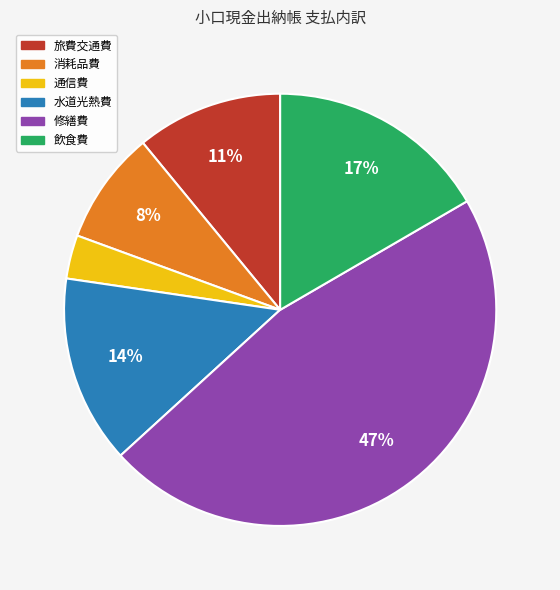

Which category has the biggest portion of the pie?

修繕費